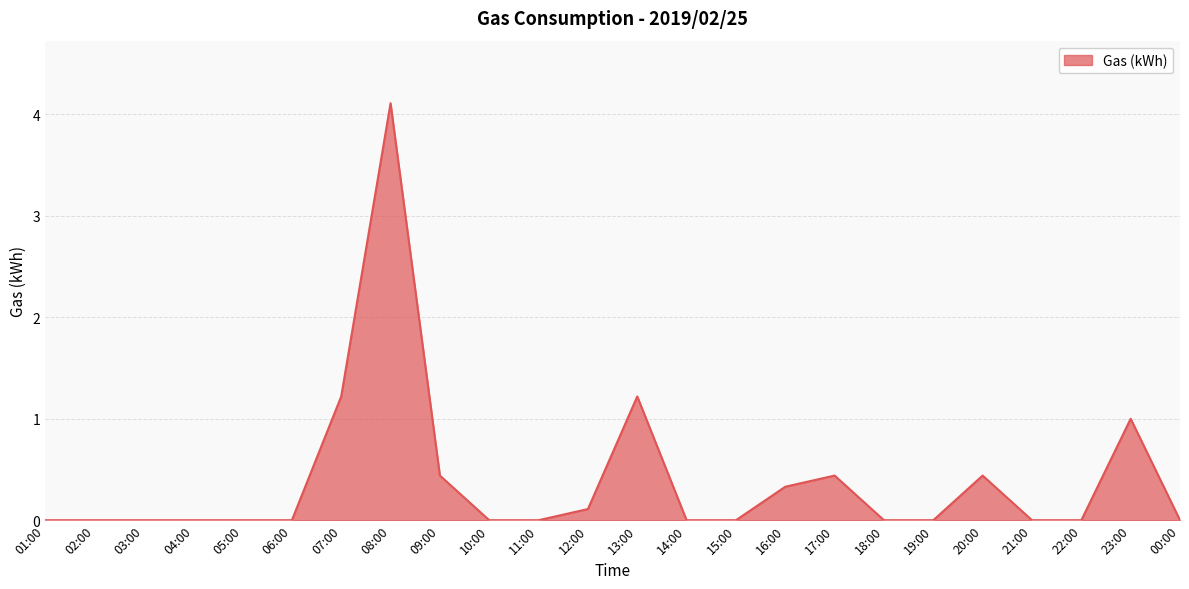

What is the difference between the values at 16:00 and 19:00?

0.3